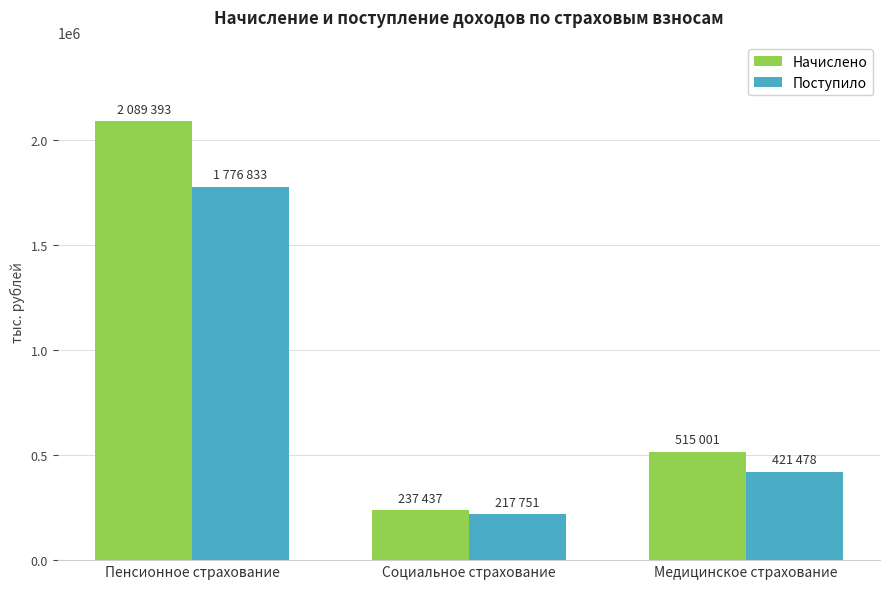

What is the smallest value displayed?

217751